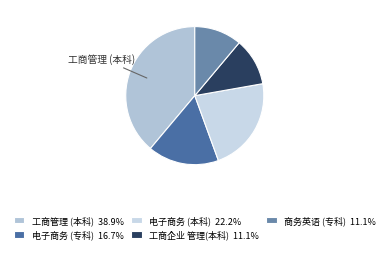

Count the number of slices in the pie.

5